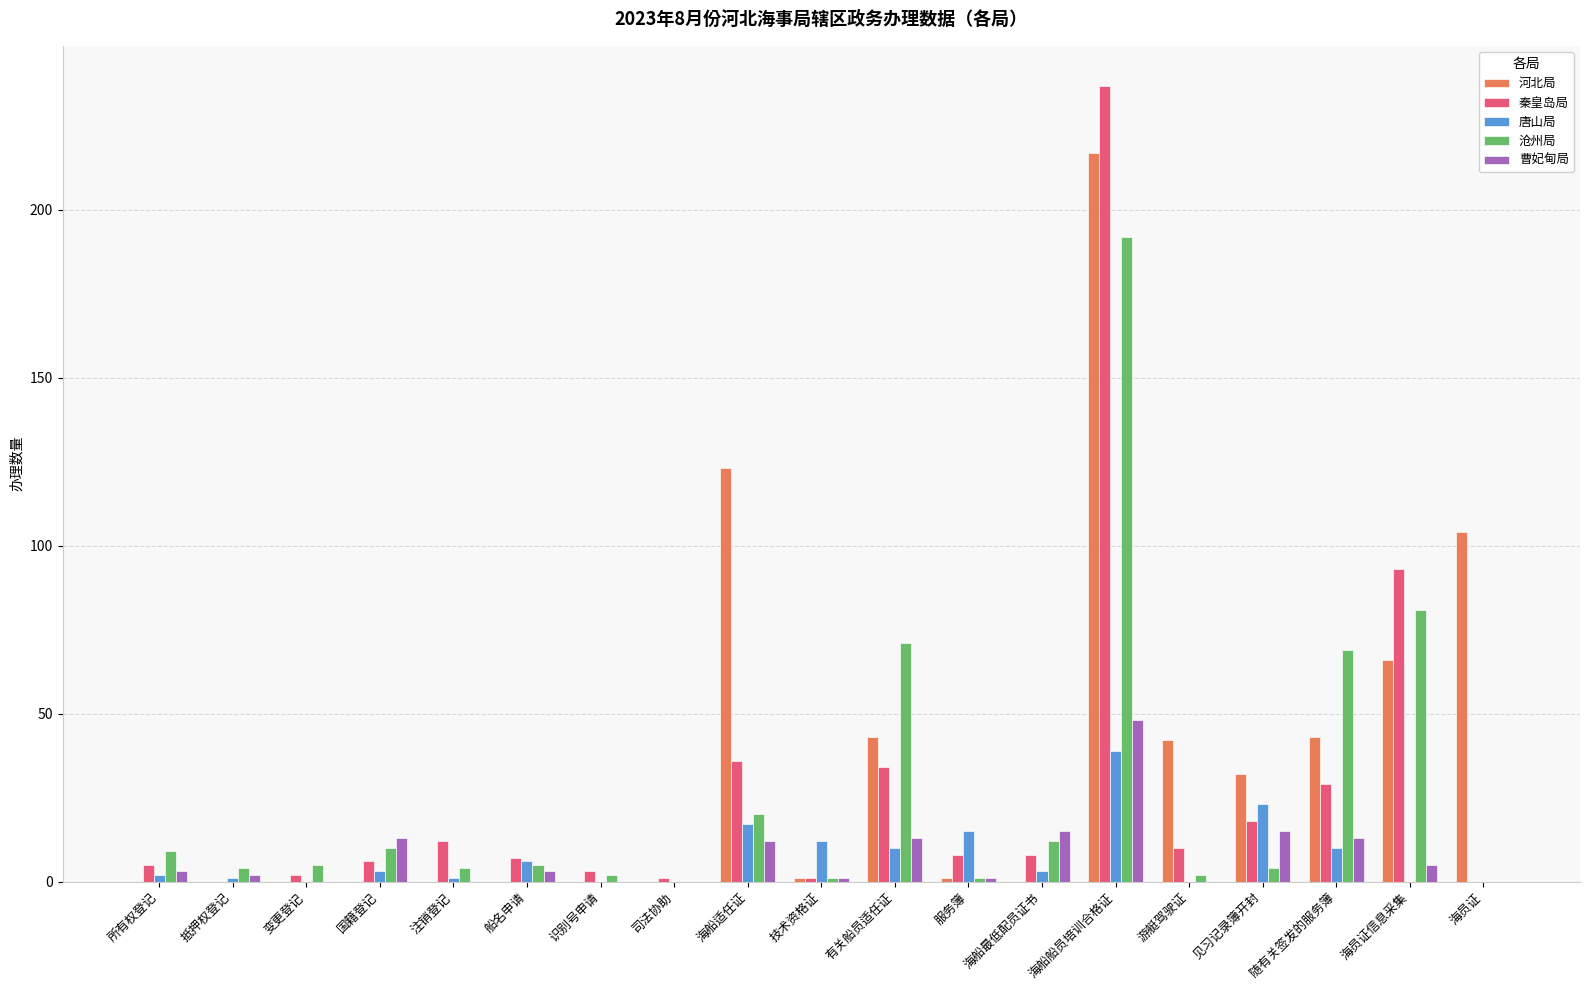

What is the highest value of the 沧州局 series?

192